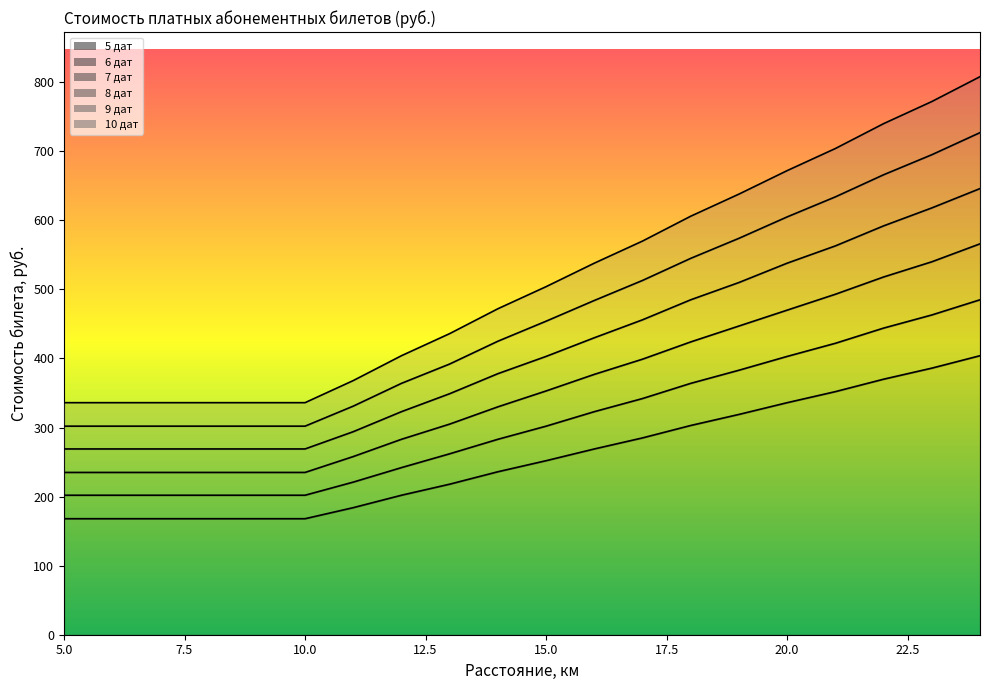

True or false: 6 дат and 8 дат cross at least once.

False